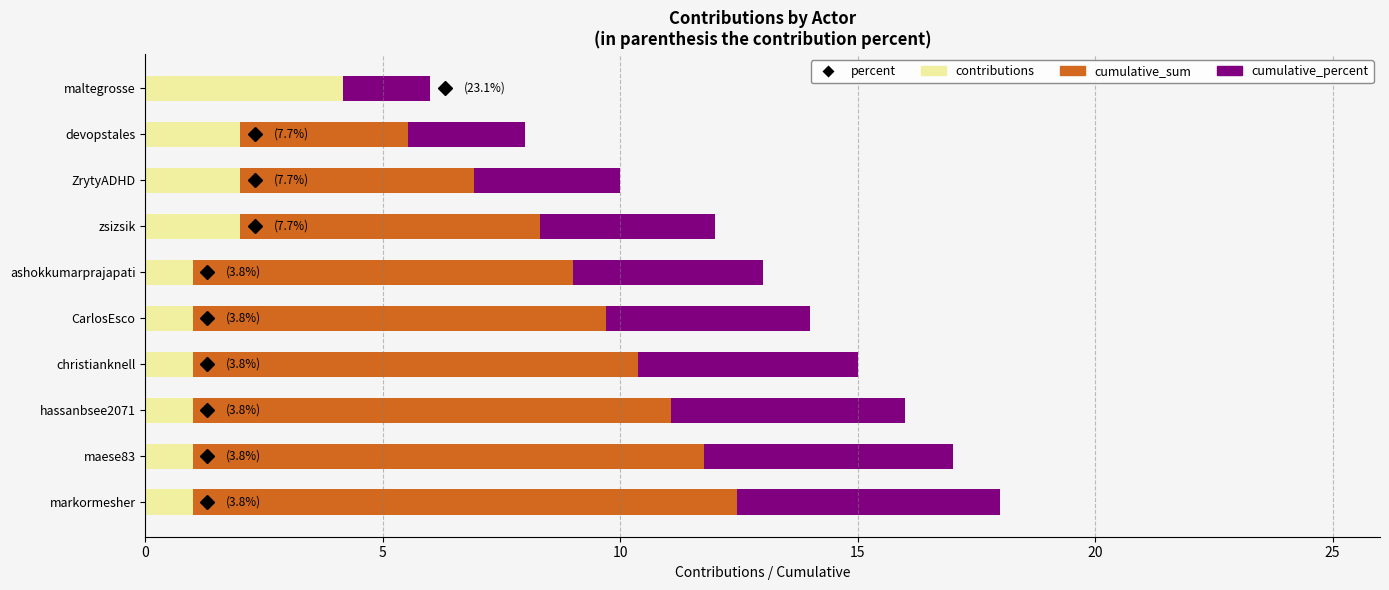

What is the approximate value of cumulative_percent at maltegrosse?

-1.8